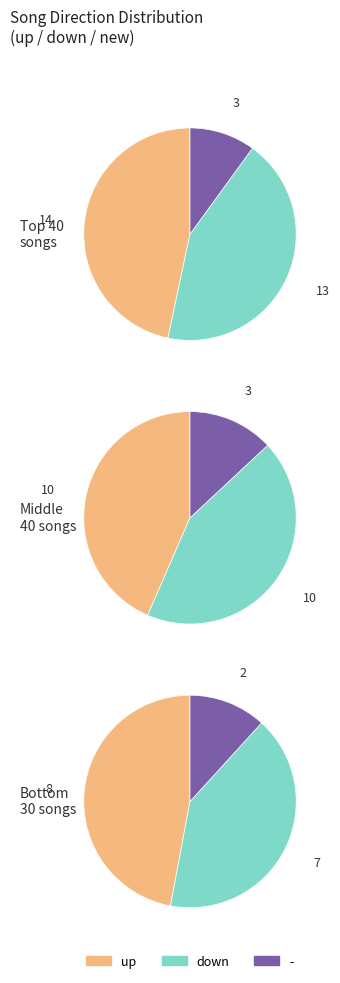

To the nearest percent, what is the combined percentage of up and -?

59%